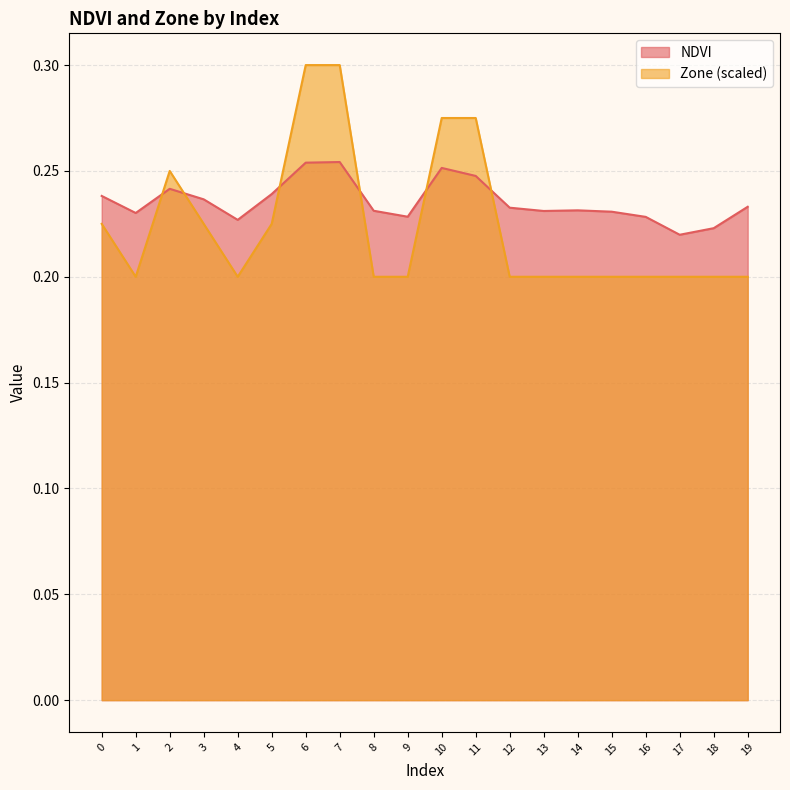

Which series has the widest spread of values?

Zone (scaled)